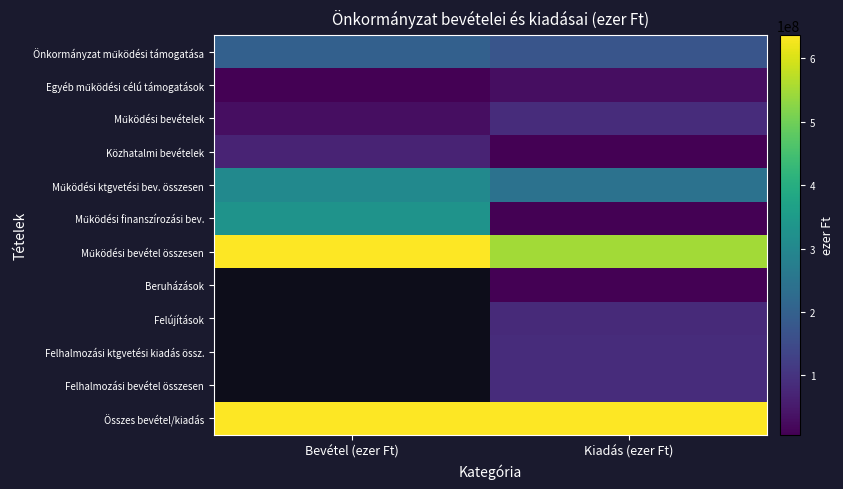

Which series has the largest range (max minus min)?

Működési finanszírozási bev.